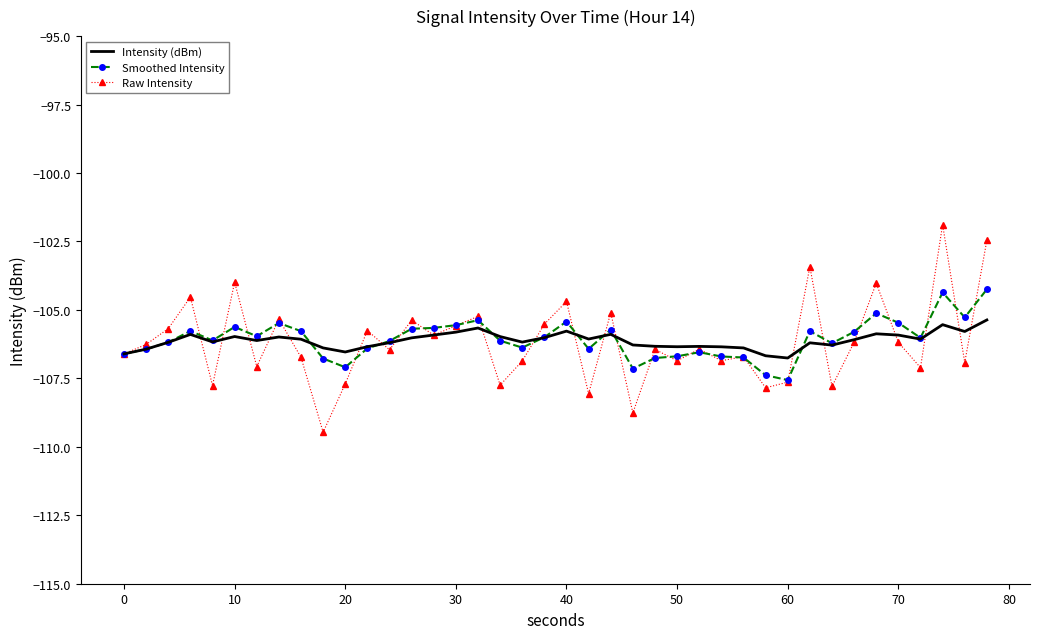

What is the maximum value for Intensity (dBm)?

-105.4